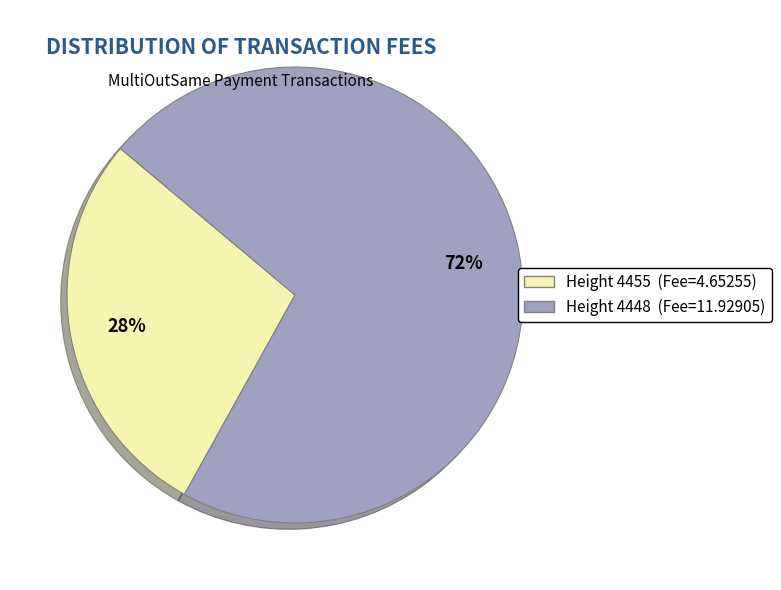

Does any single category account for the majority?

Yes